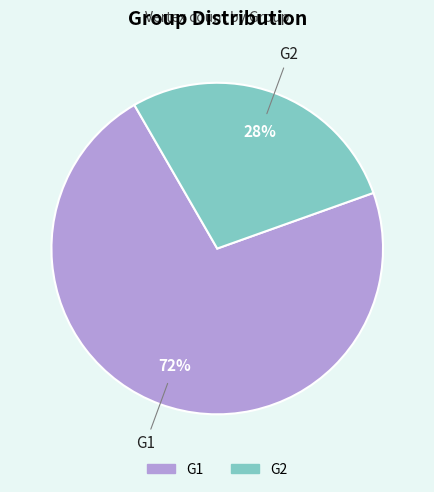

Which has a higher value, G1 or G2?

G1